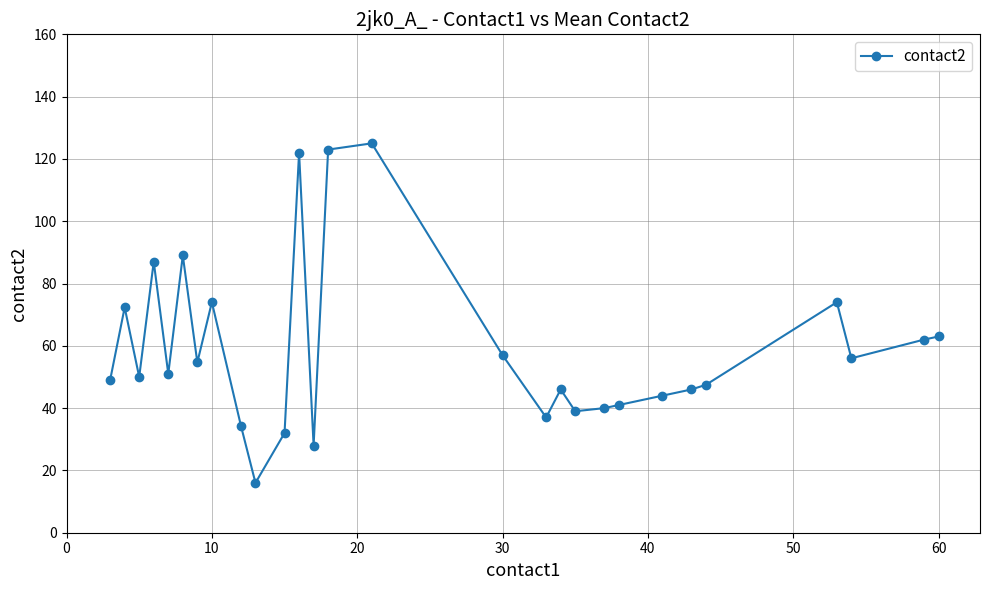

What is the value of the 1st point from the left?

49.0